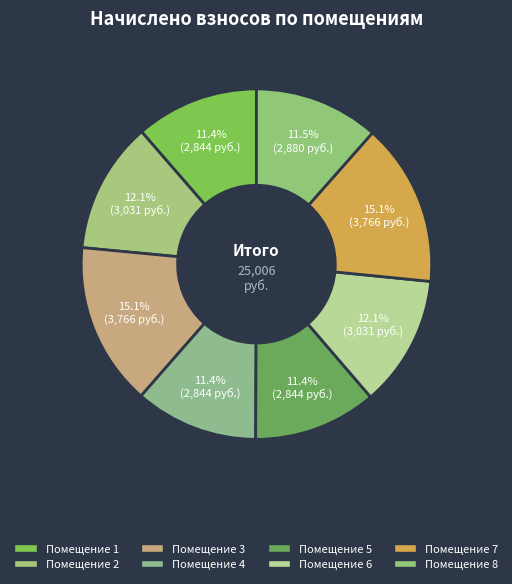

Count the number of slices in the pie.

8